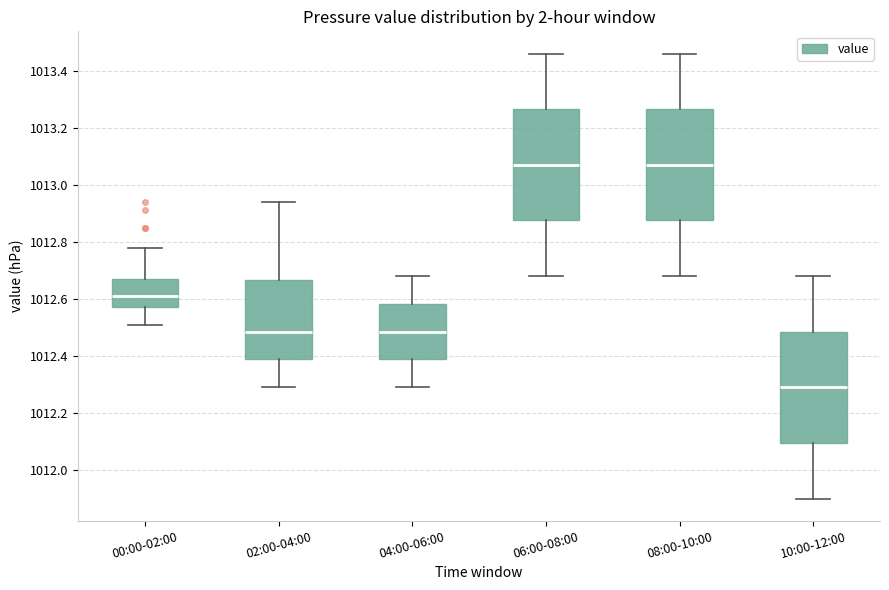

Reading left to right, read every box against the y-axis: the position of its median line, the range the box covers, and the ends of its whiskers. The values are not printed on the chart, so give them approximately, as read against the axis.

00:00-02:00: median 1012.62, box 1012.58 to 1012.68, whiskers 1012.52 to 1012.78
02:00-04:00: median 1012.48, box 1012.38 to 1012.66, whiskers 1012.30 to 1012.94
04:00-06:00: median 1012.48, box 1012.38 to 1012.58, whiskers 1012.30 to 1012.68
06:00-08:00: median 1013.08, box 1012.88 to 1013.26, whiskers 1012.68 to 1013.46
08:00-10:00: median 1013.08, box 1012.88 to 1013.26, whiskers 1012.68 to 1013.46
10:00-12:00: median 1012.30, box 1012.10 to 1012.48, whiskers 1011.90 to 1012.68